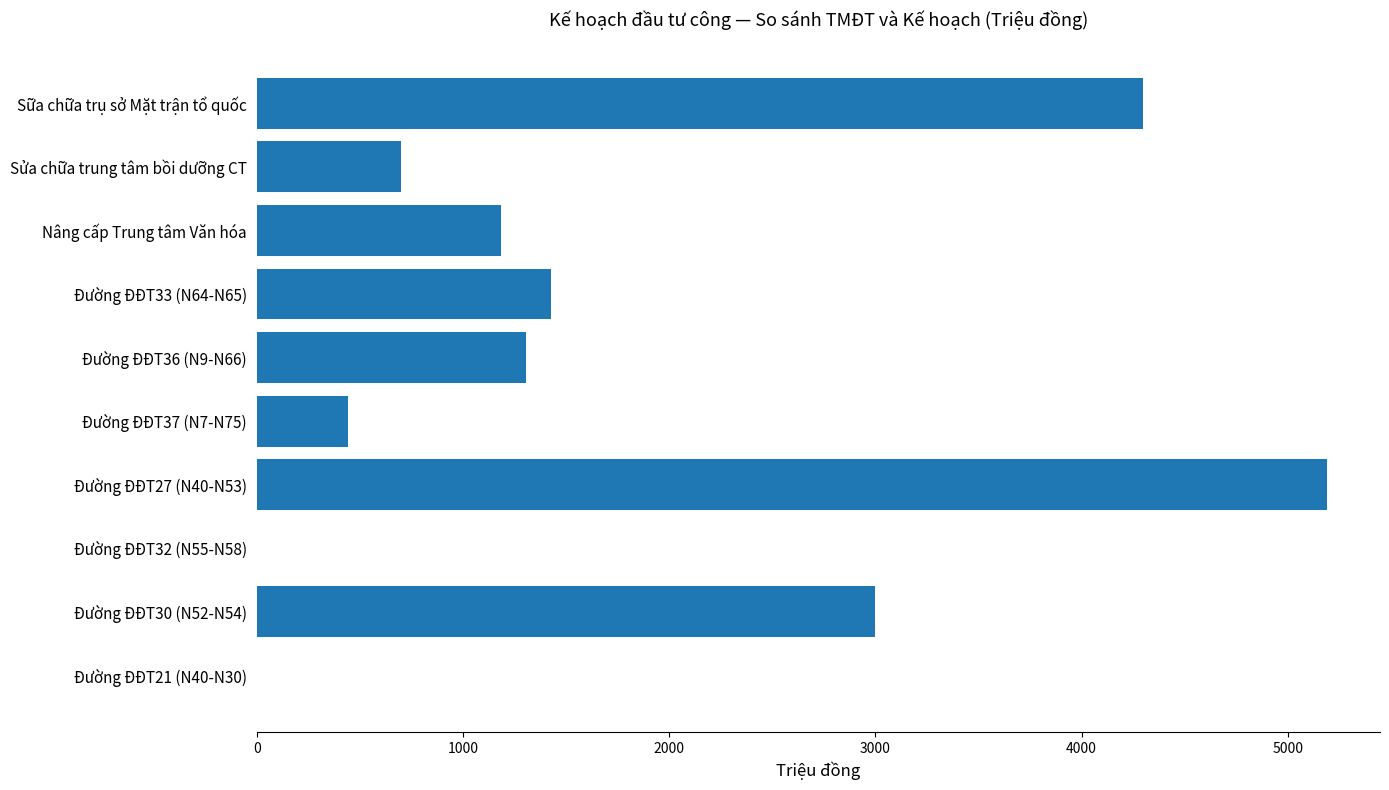

At which label is the value closest to 2594?

Đường ĐĐT30 (N52-N54)